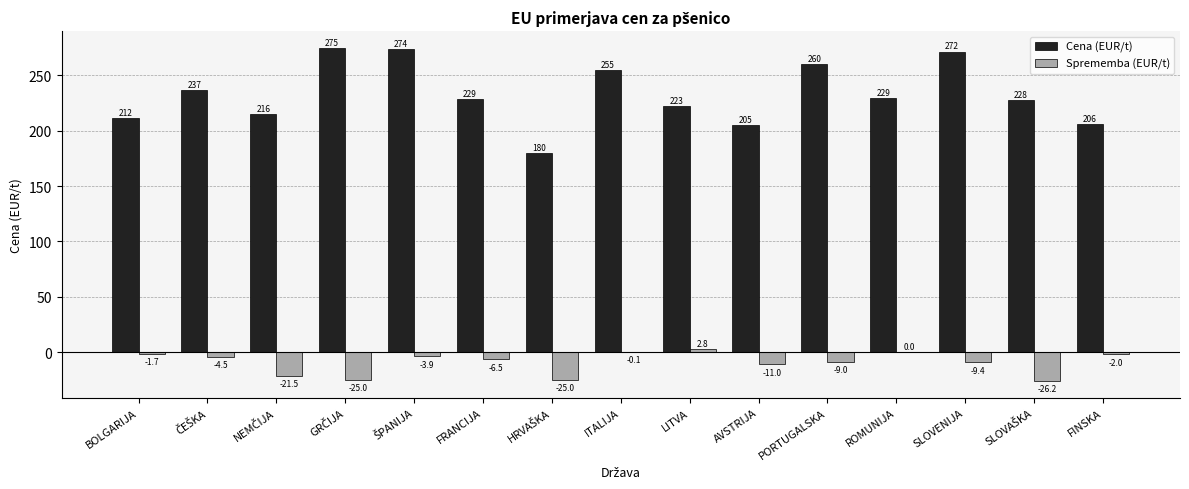

Which series has the largest total across all categories?

Cena (EUR/t)